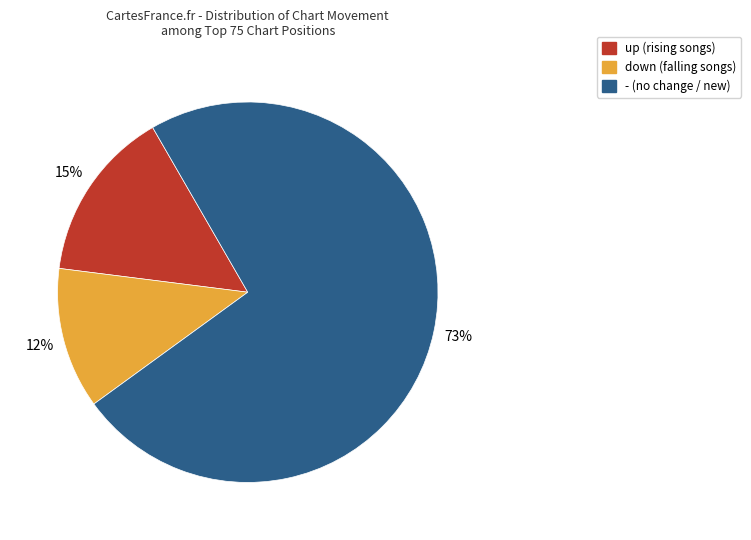

What is the ratio of the value at down to the value at up?

0.8